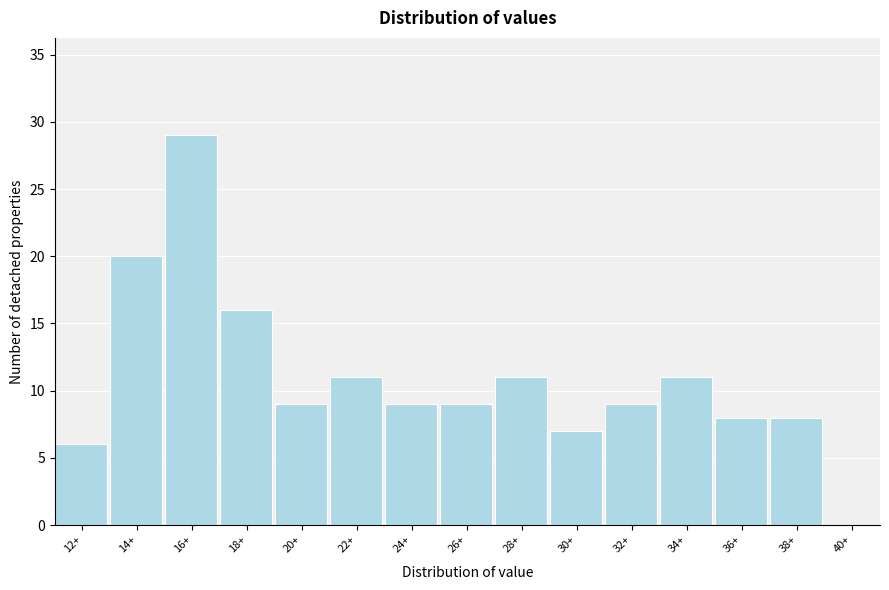

Reading right to left, extract all data points from this chart.

40+=0	38+=8	36+=8	34+=11	32+=9	30+=7	28+=11	26+=9	24+=9	22+=11	20+=9	18+=16	16+=29	14+=20	12+=6